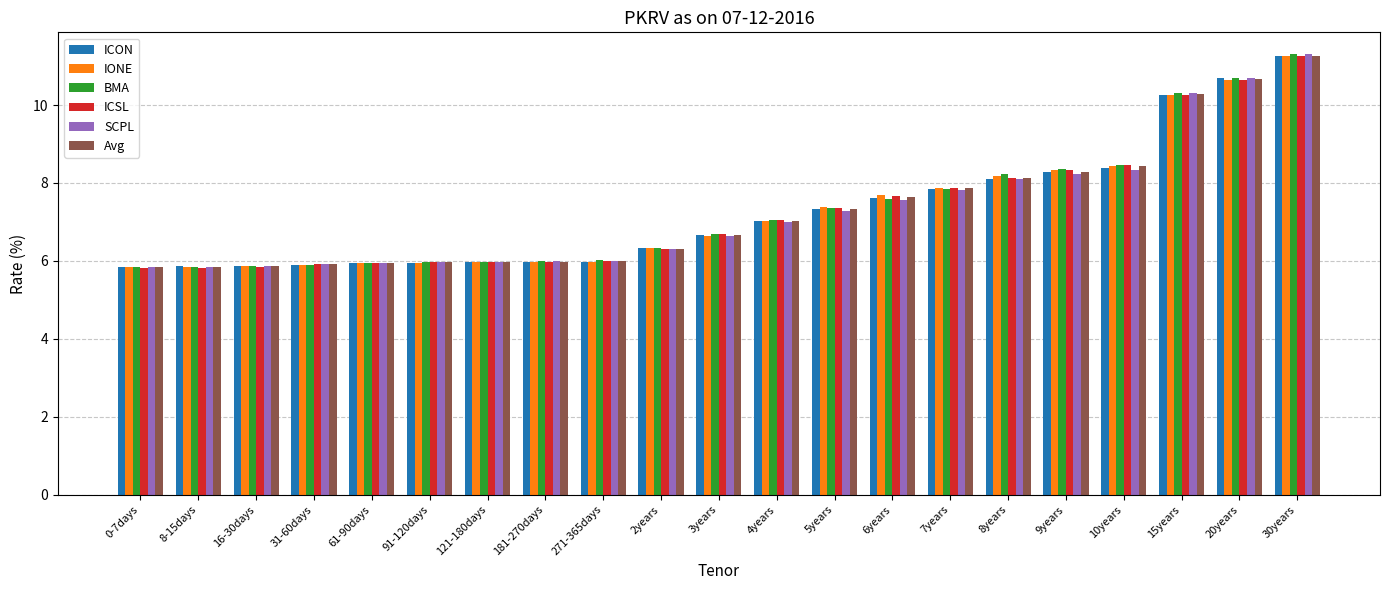

The BMA series shows 9.9 at 2years. True or false?

False